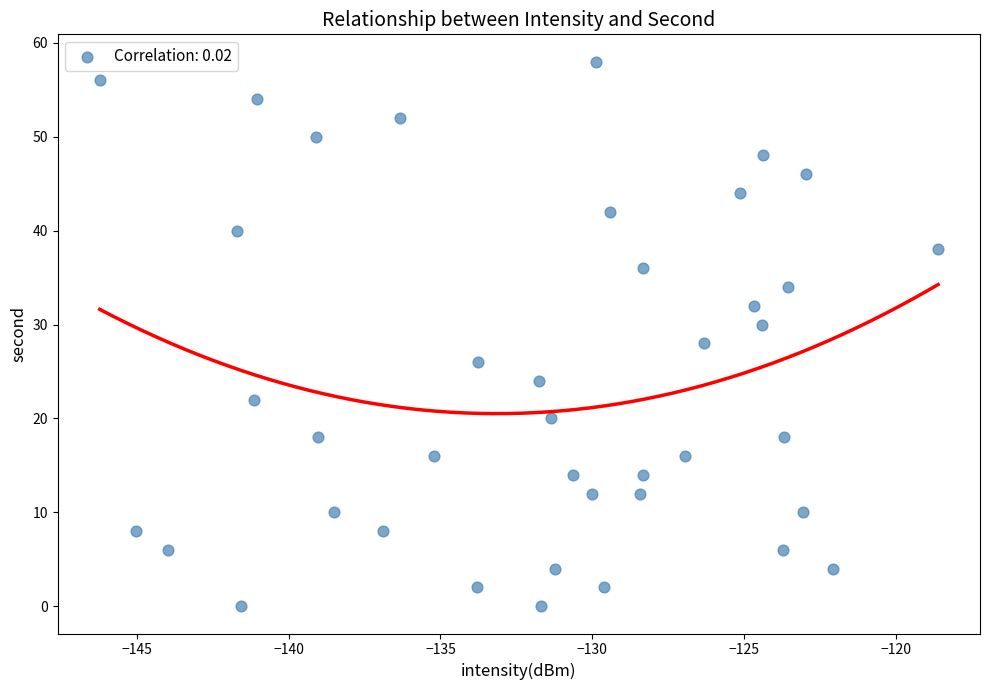

What is the range of Y values (max minus min)?

58